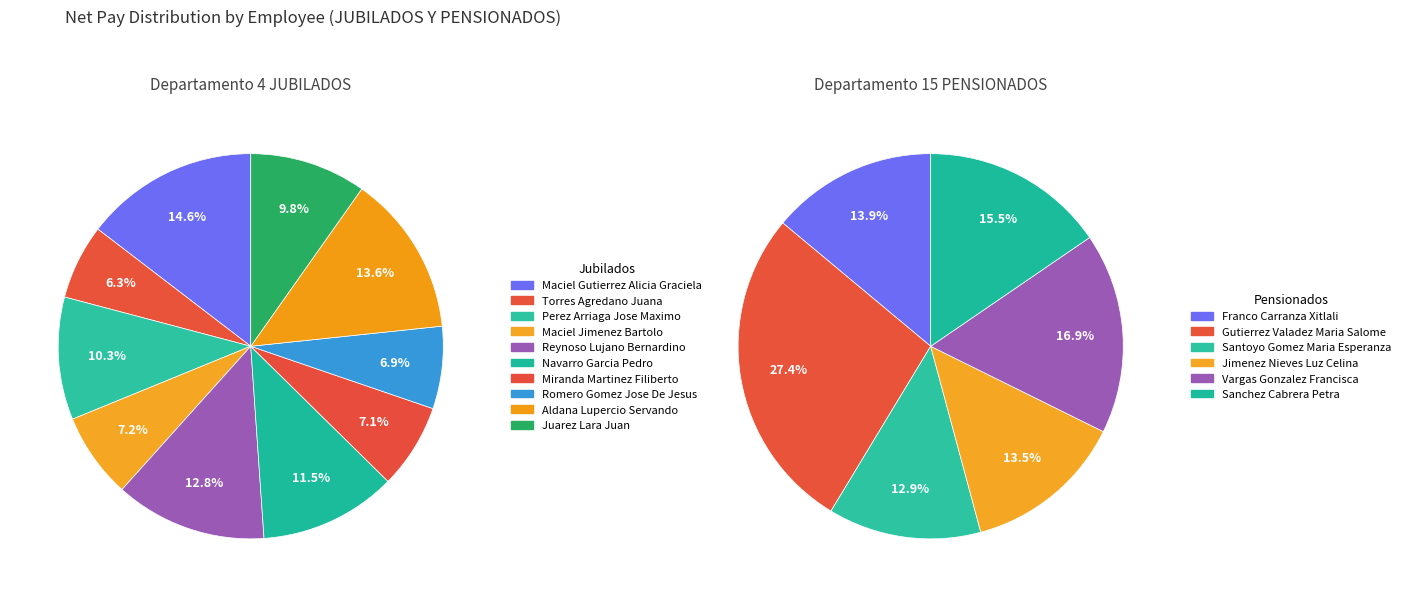

Does any single category account for the majority?

No